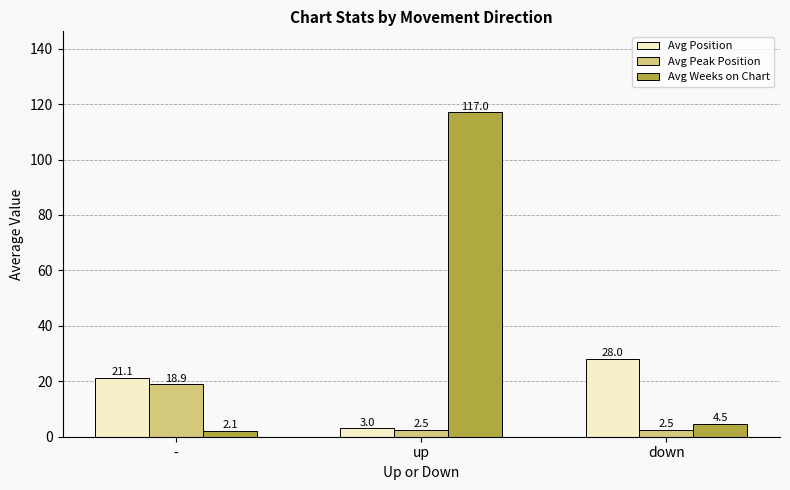

Between - and up, which series saw the biggest shift?

Avg Weeks on Chart